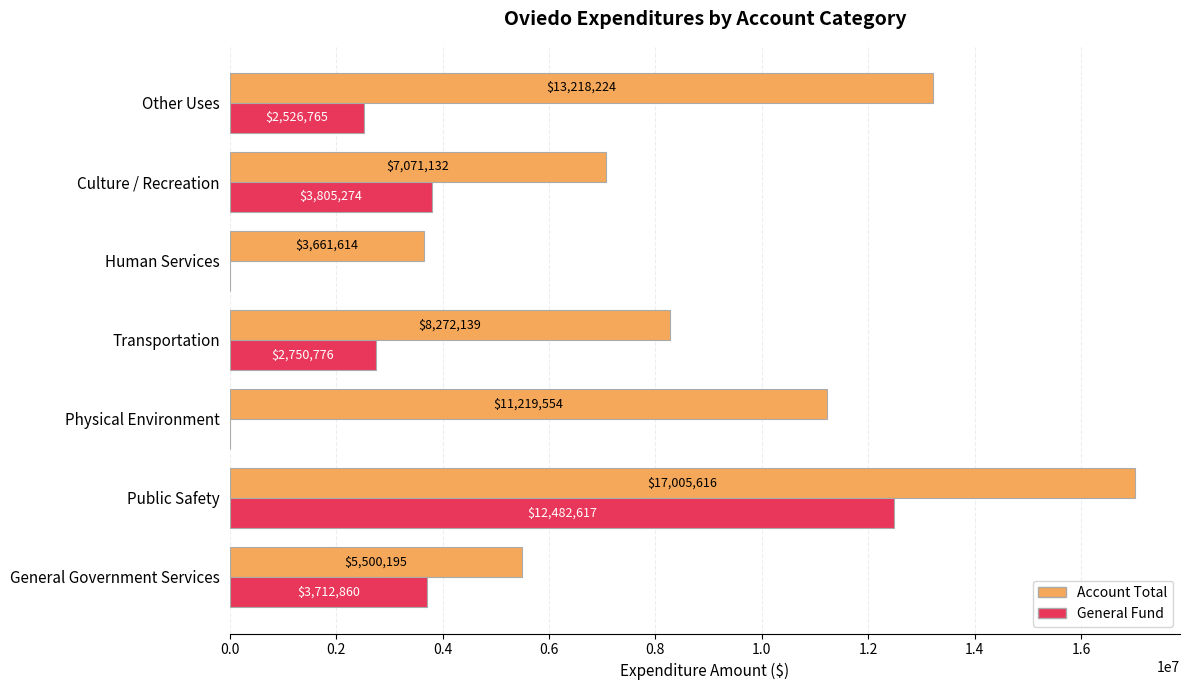

The Account Total series shows 8272139 at Transportation. True or false?

True